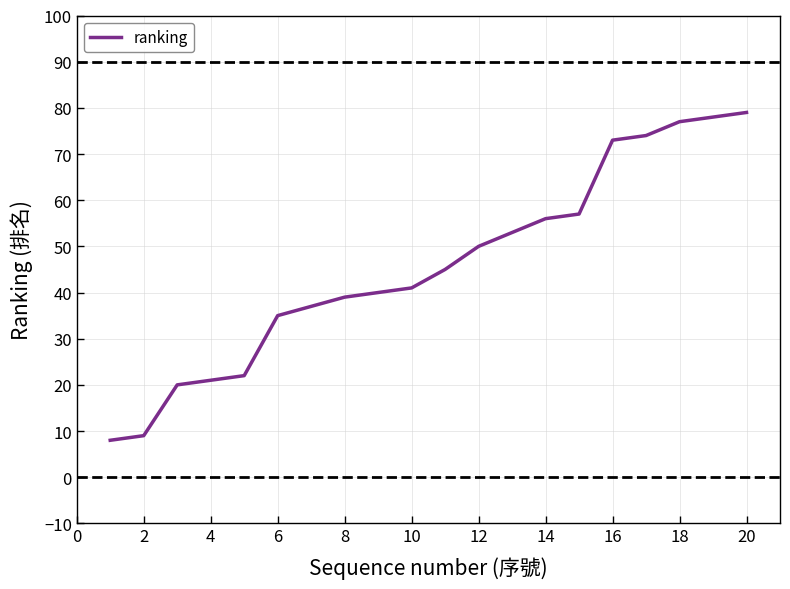

What is the difference between the maximum and minimum values?

71